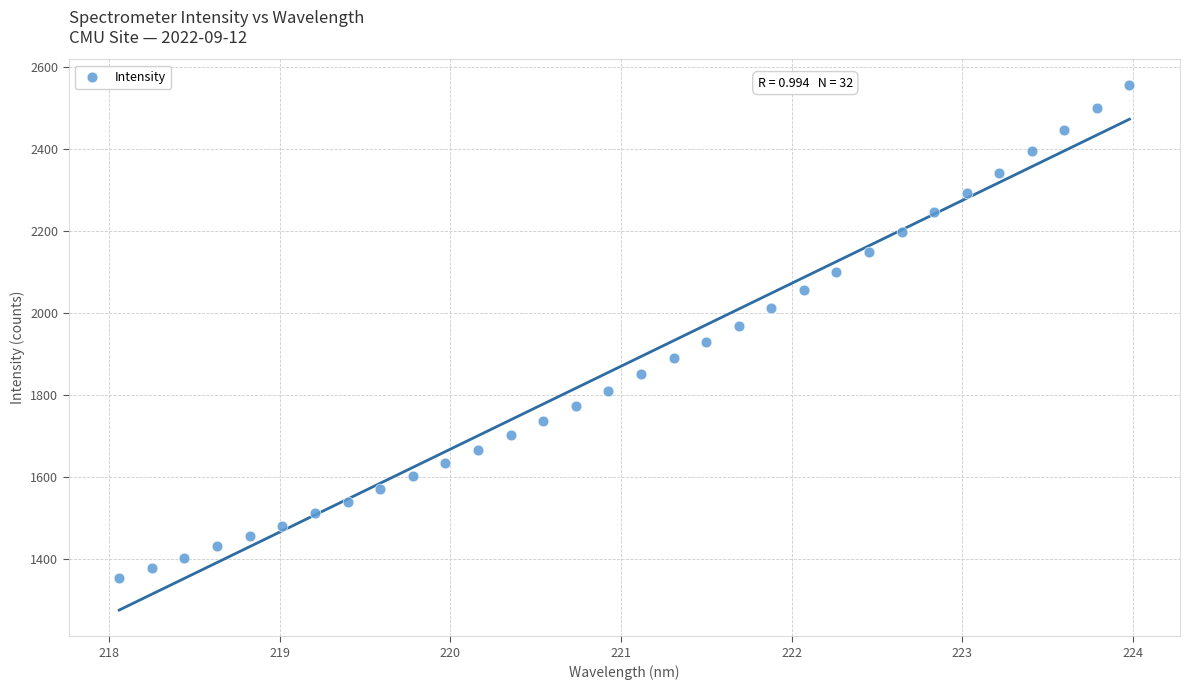

What is the range of X values (max minus min)?

5.9